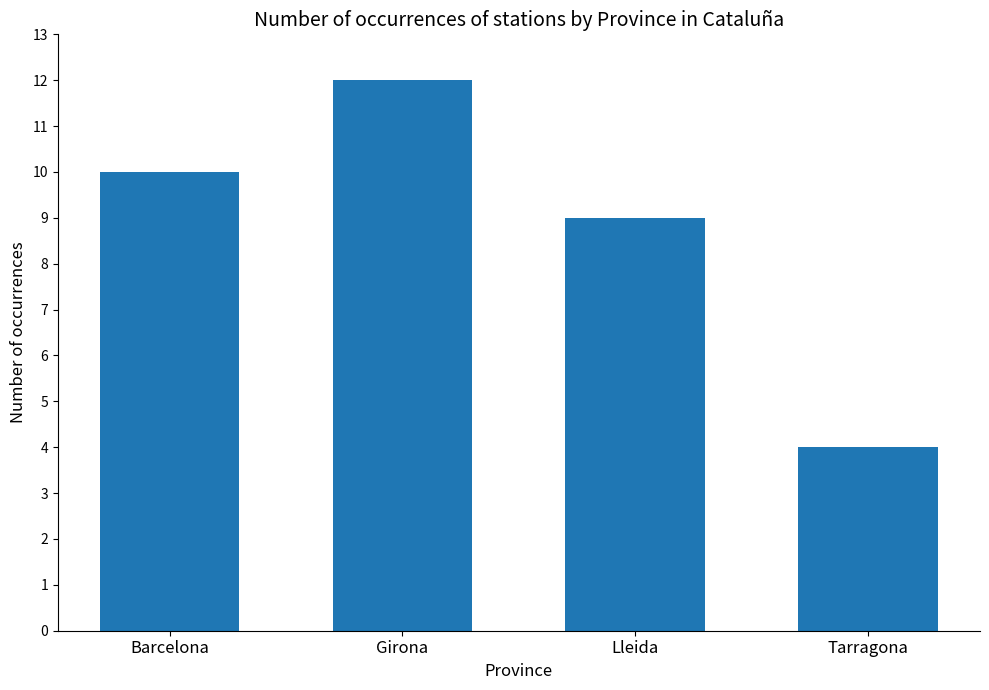

What is the value of the 4th bar from the left?

4